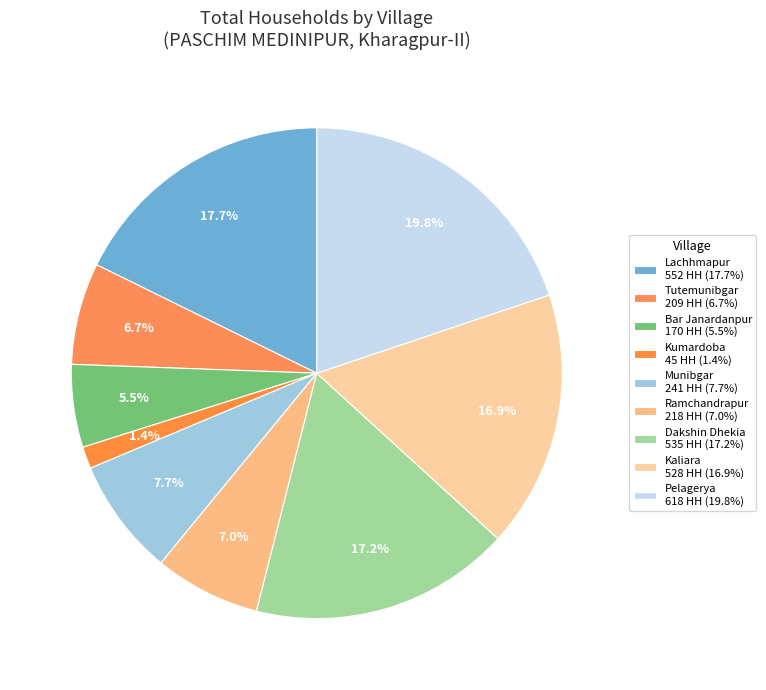

Is there any slice that represents more than half of the pie?

No